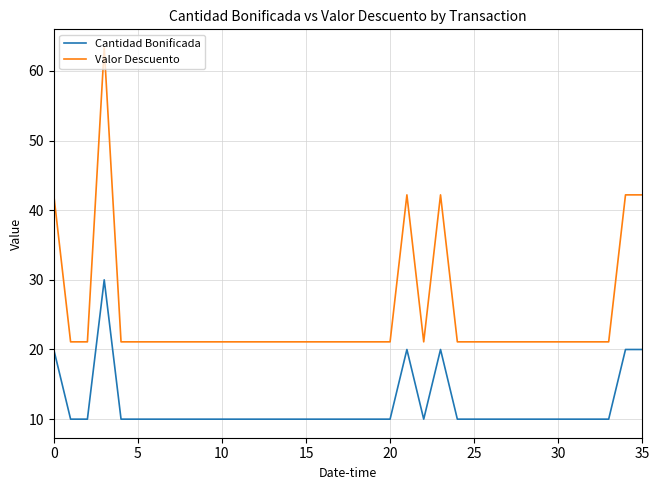

Reading left to right, extract all data points from this chart.

Cantidad Bonificada: 20.0	10.0	10.0	30.0	10.0	10.0	10.0	10.0	10.0	10.0	10.0	10.0	10.0	10.0	10.0	10.0	10.0	10.0	10.0	10.0	10.0	20.0	10.0	20.0	10.0	10.0	10.0	10.0	10.0	10.0	10.0	10.0	10.0	10.0	20.0	20.0
Valor Descuento: 42.2	21.1	21.1	63.3	21.1	21.1	21.1	21.1	21.1	21.1	21.1	21.1	21.1	21.1	21.1	21.1	21.1	21.1	21.1	21.1	21.1	42.2	21.1	42.2	21.1	21.1	21.1	21.1	21.1	21.1	21.1	21.1	21.1	21.1	42.2	42.2